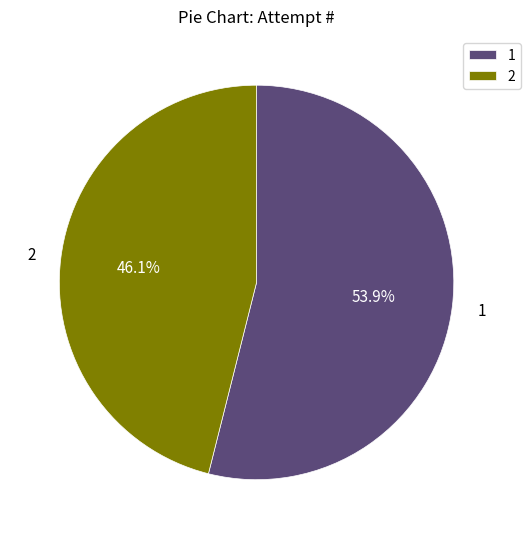

What percentage is the 2 slice, to the nearest percent?

46%